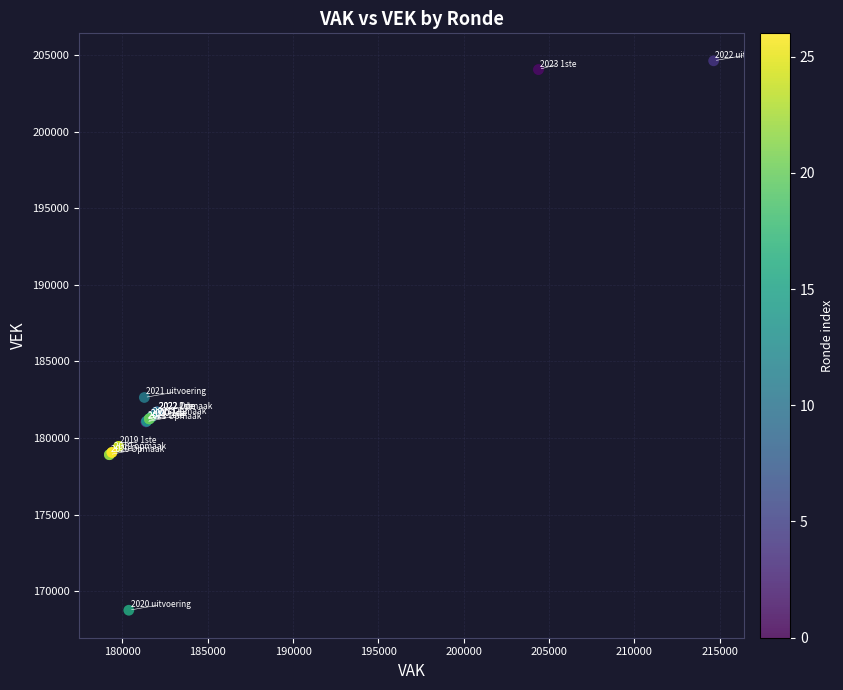

What Y value in the scatter plot is closest to 186687?

182643